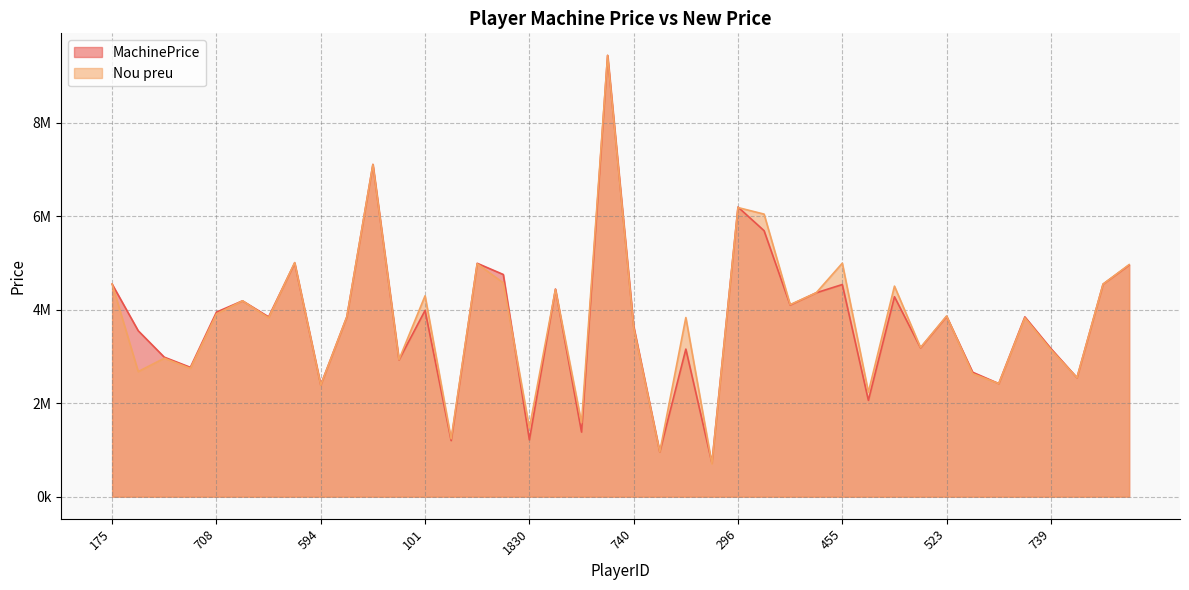

What is the average value of the MachinePrice series?

3732878